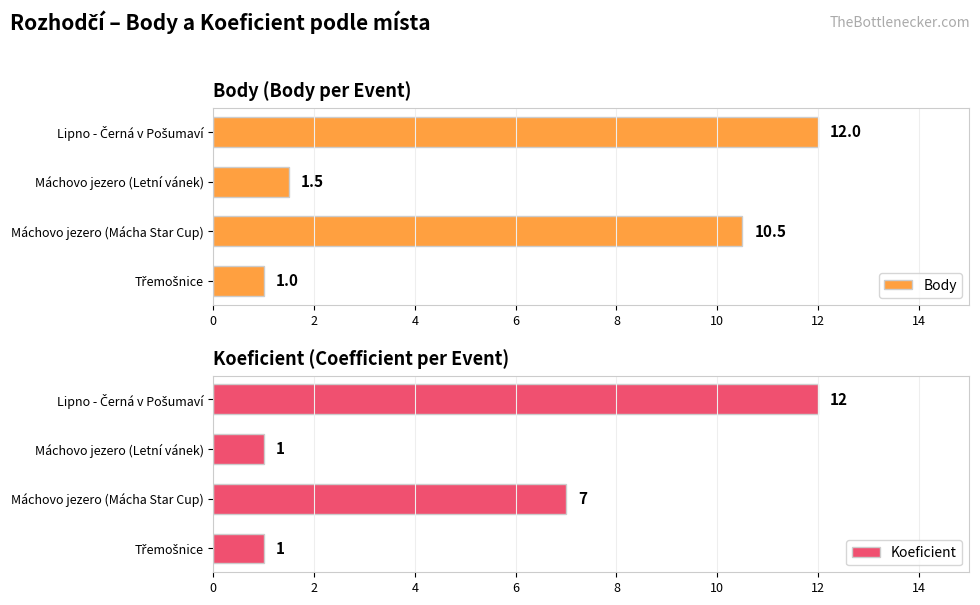

What is the sum of the Body values at Máchovo jezero (Mácha Star Cup) and Máchovo jezero (Letní vánek)?

12.0